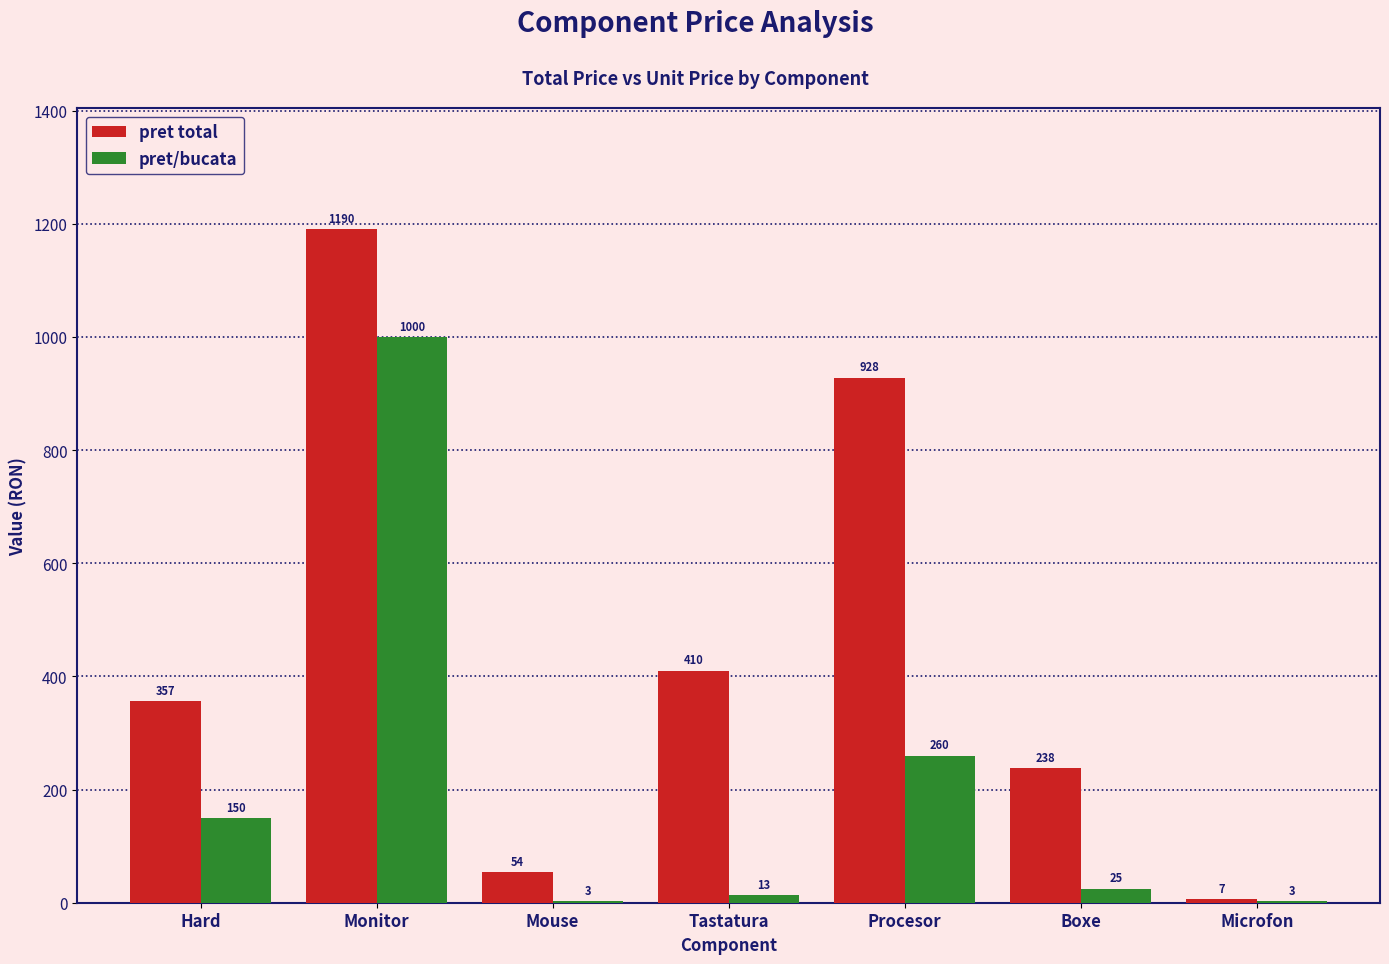

Is it true that pret/bucata equals 159.7 at Procesor?

False